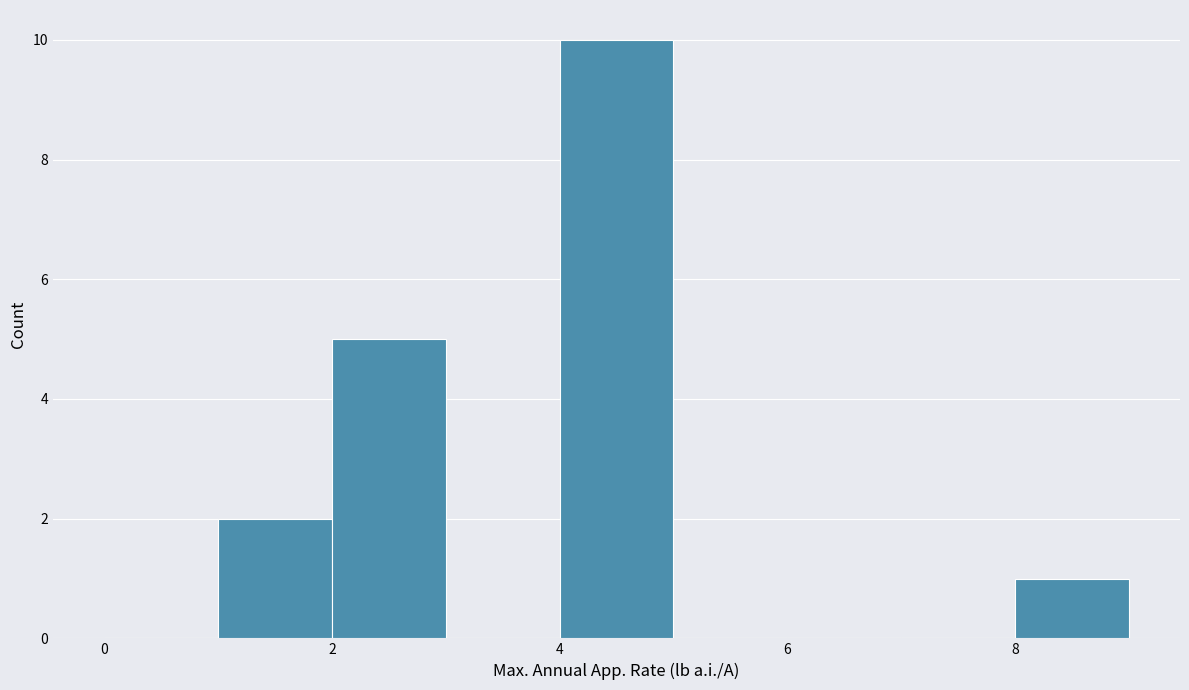

Reading left to right, list every bar in this chart as the range it spans on the x-axis followed by its height. The values are not printed on the chart, so give them approximately, as read against the axis.

0 to 1: 0
1 to 2: 2
2 to 3: 5
3 to 4: 0
4 to 5: 10
5 to 6: 0
6 to 7: 0
7 to 8: 0
8 to 9: 1